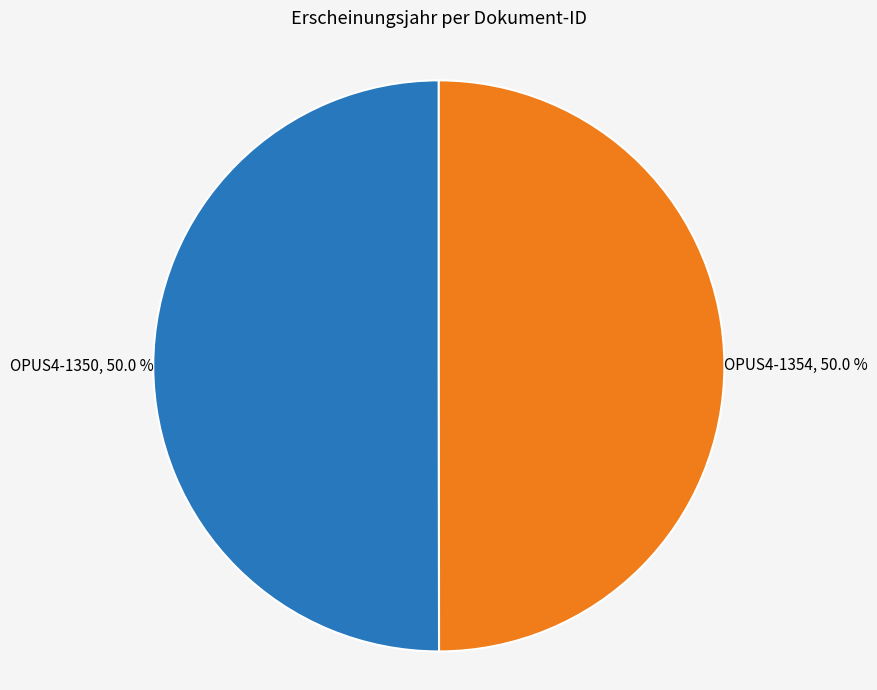

Is it true that OPUS4-1350 is 50% of the pie?

True